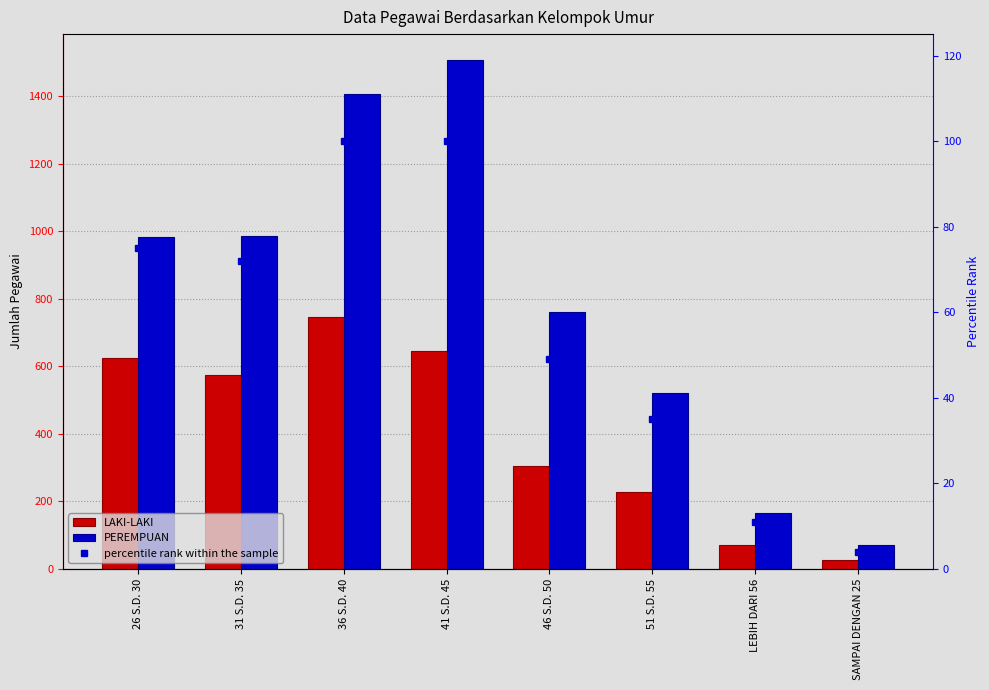

Which has a higher value, 51 S.D. 55 or 41 S.D. 45?

41 S.D. 45